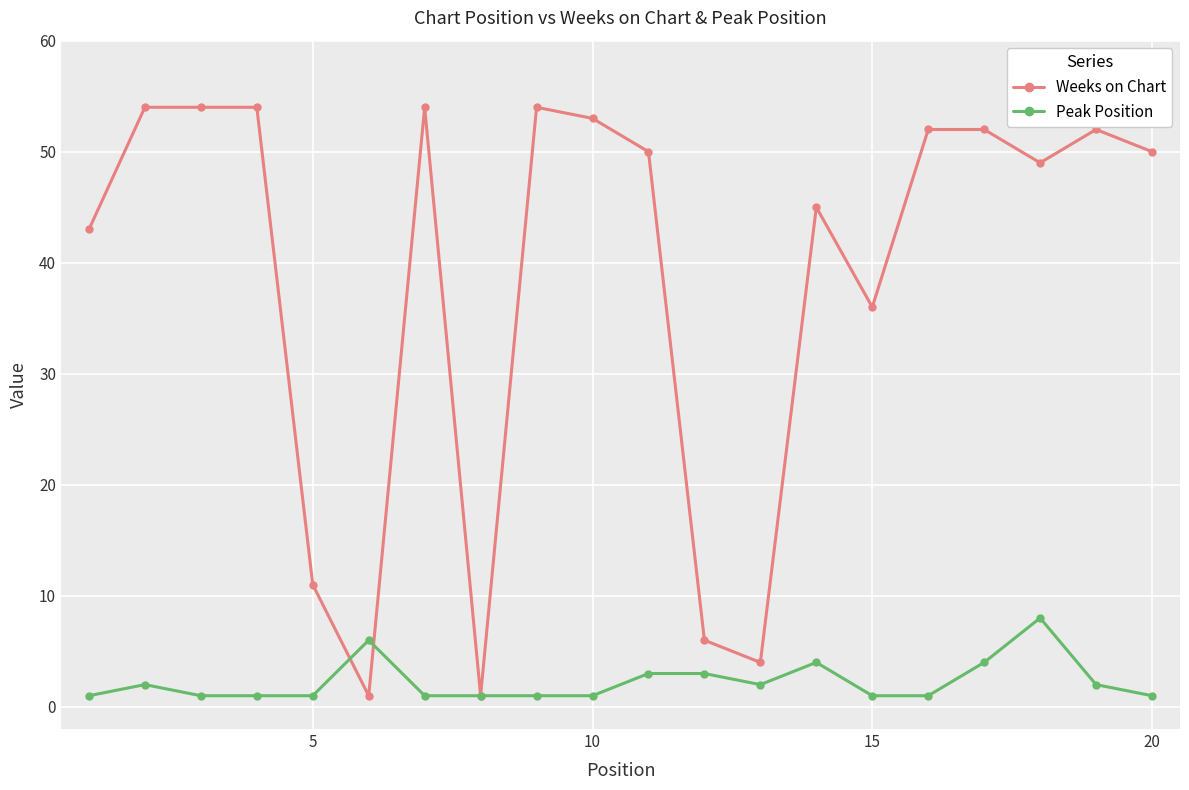

True or false: Peak Position and Weeks on Chart intersect in this chart.

True